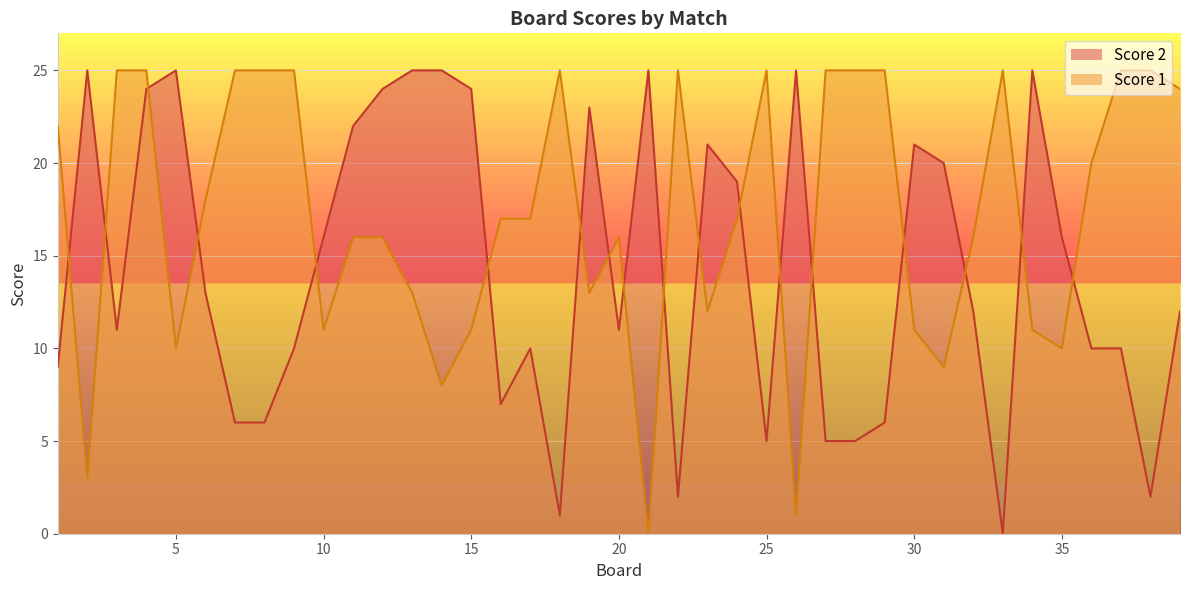

Where do Score 2 and Score 1 first cross each other?

1 and 2